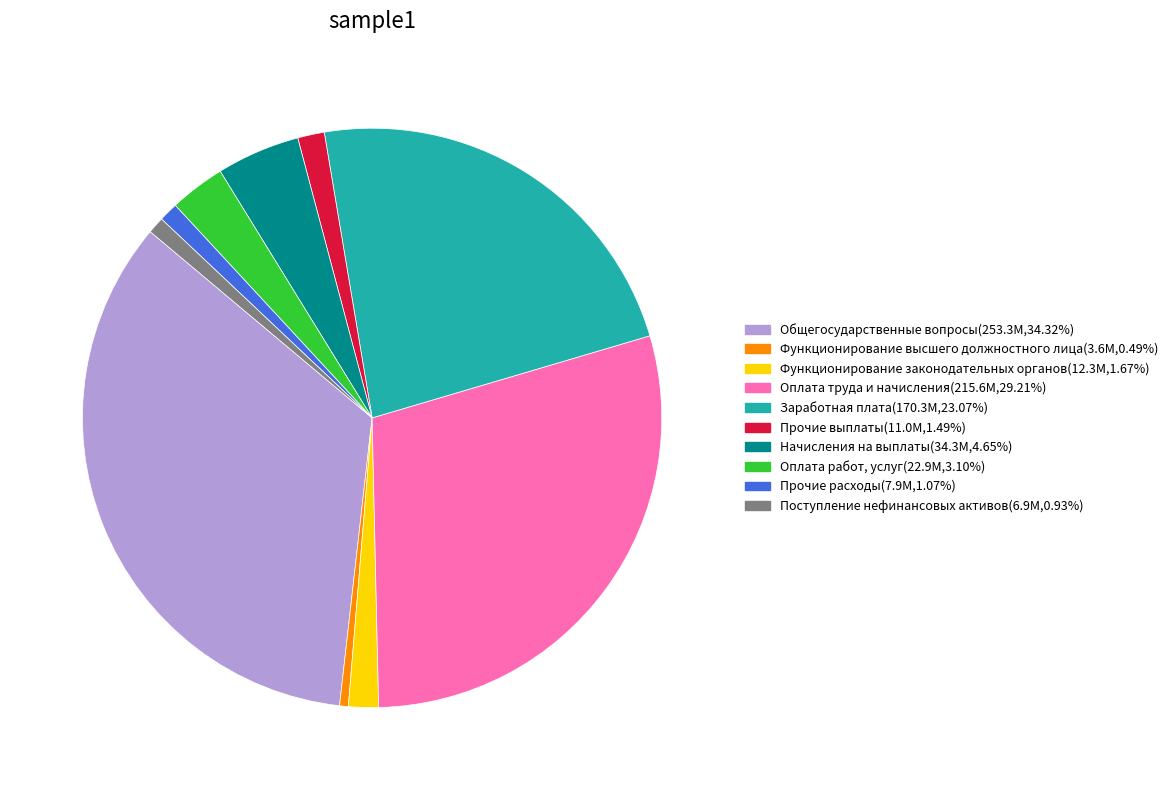

What is the ratio of the value at Оплата труда и начисления to the value at Прочие расходы?

27.4